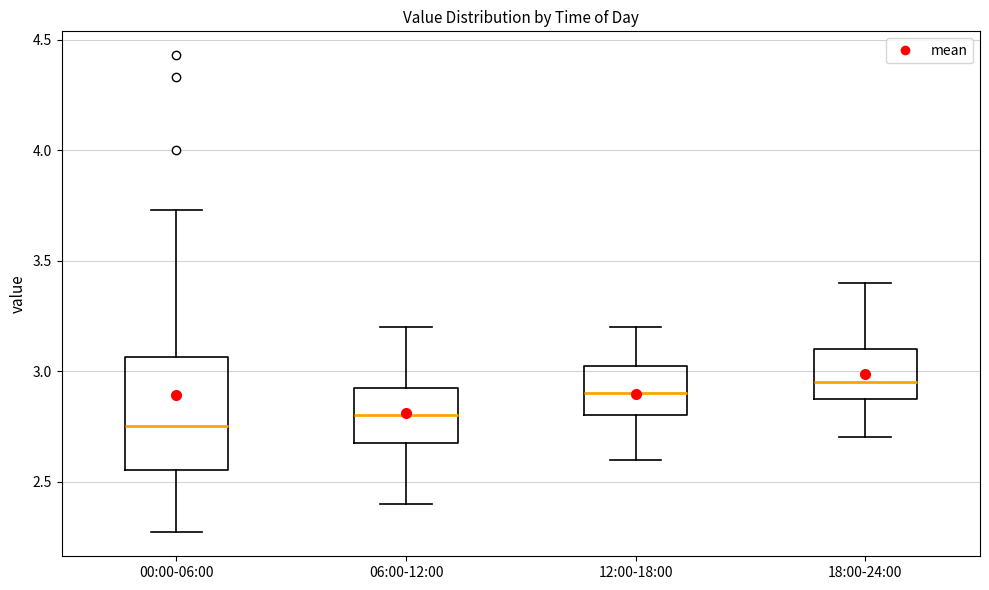

Reading left to right, read every box against the y-axis: the position of its median line, the range the box covers, and the ends of its whiskers. The values are not printed on the chart, so give them approximately, as read against the axis.

00:00-06:00: median 2.75, box 2.55 to 3.05, whiskers 2.25 to 3.75
06:00-12:00: median 2.80, box 2.70 to 2.95, whiskers 2.40 to 3.20
12:00-18:00: median 2.90, box 2.80 to 3.05, whiskers 2.60 to 3.20
18:00-24:00: median 2.95, box 2.90 to 3.10, whiskers 2.70 to 3.40